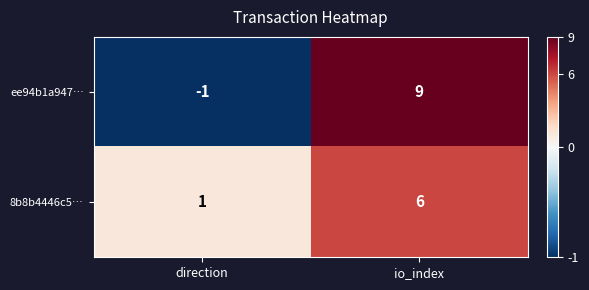

At how many categories does at least one series exceed 0?

2